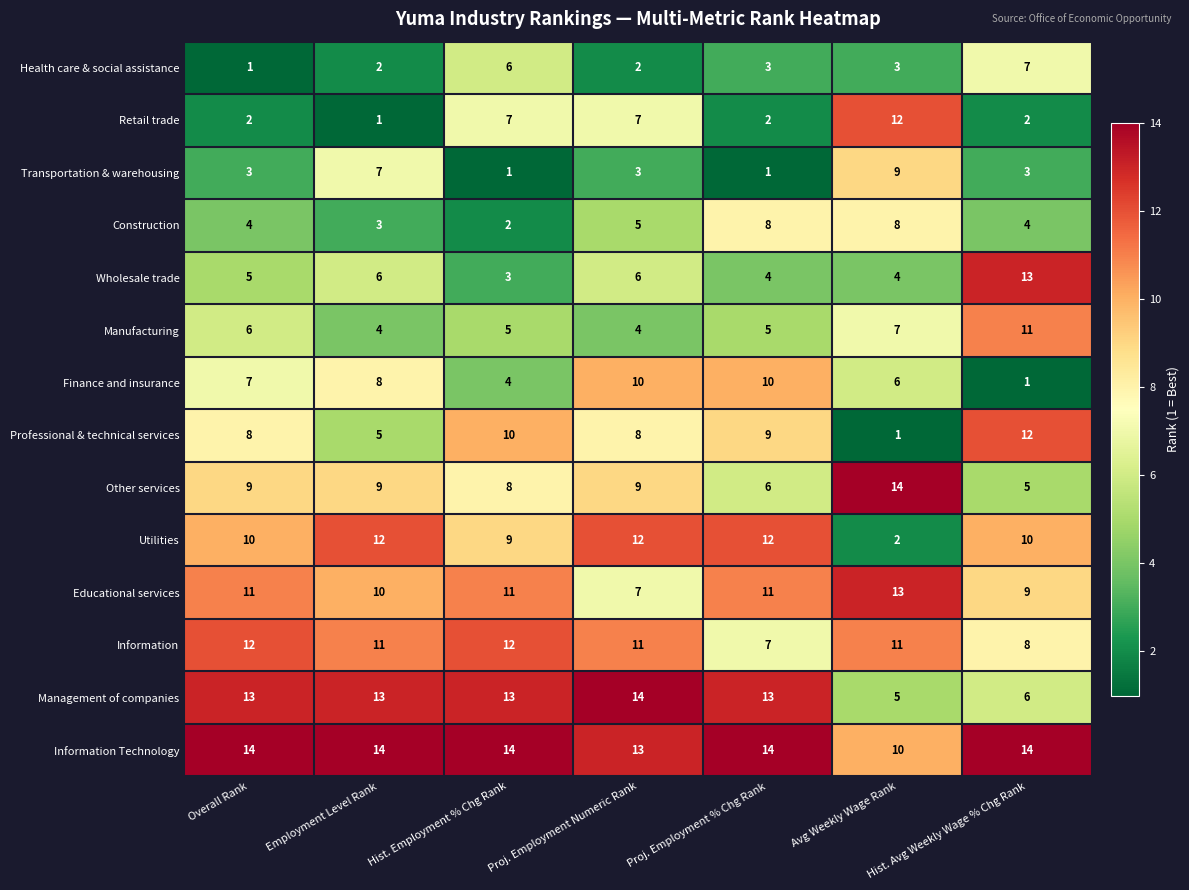

Read the Utilities value at Employment Level Rank, to the nearest 10.

10